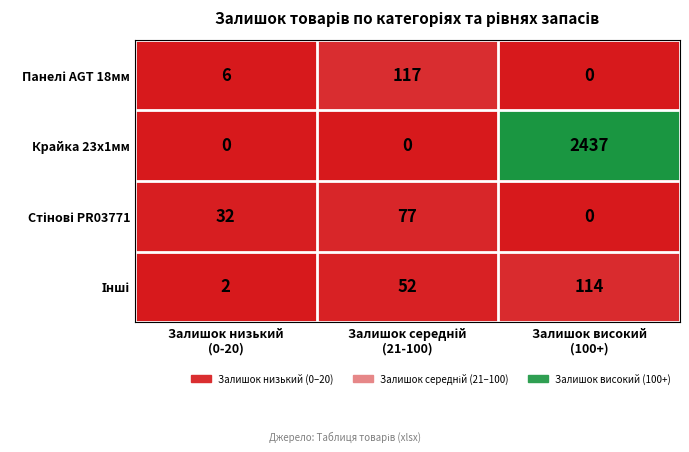

What is the maximum value shown in the chart?

2437